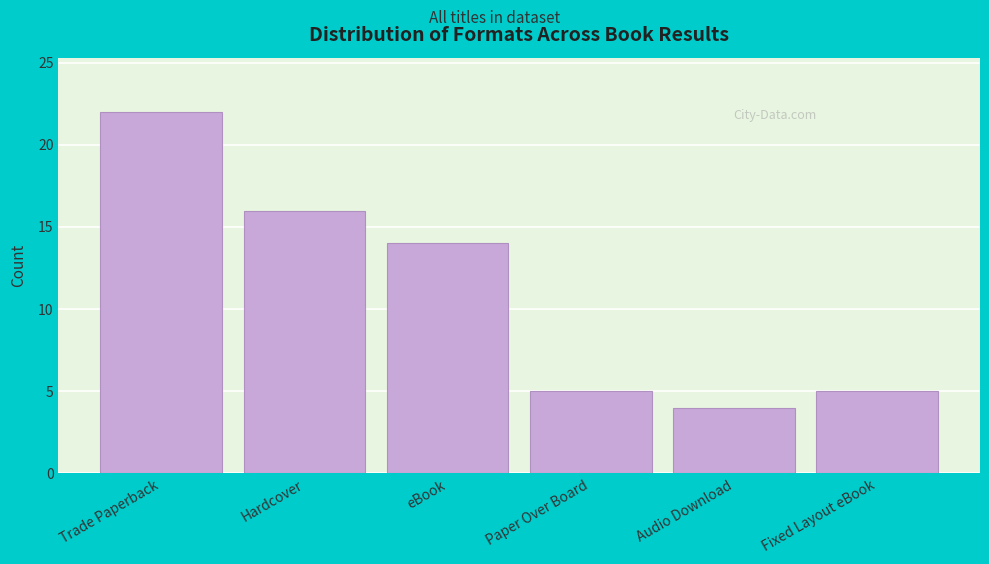

Reading left to right, transcribe all the data shown in this chart.

Trade Paperback=22	Hardcover=16	eBook=14	Paper Over Board=5	Audio Download=4	Fixed Layout eBook=5